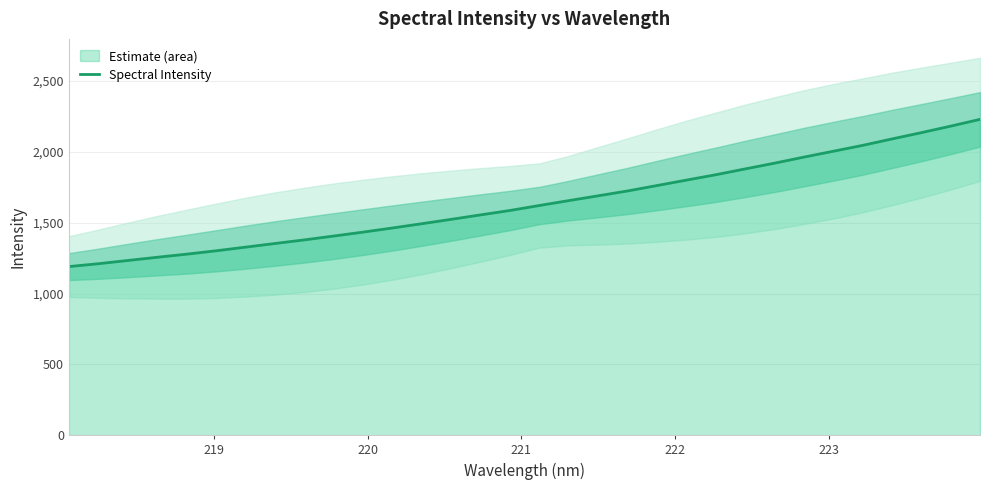

What is the highest value of the Spectral Intensity series?

2230.1